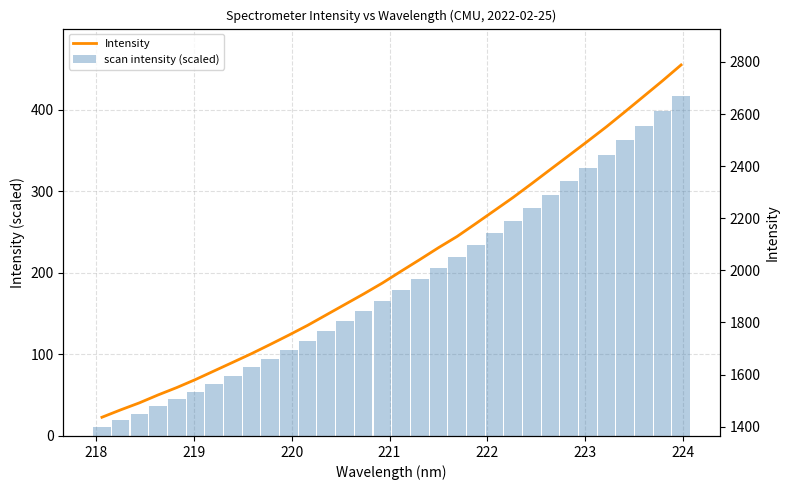

What are all the series names shown in the legend?

scan intensity (scaled), Intensity